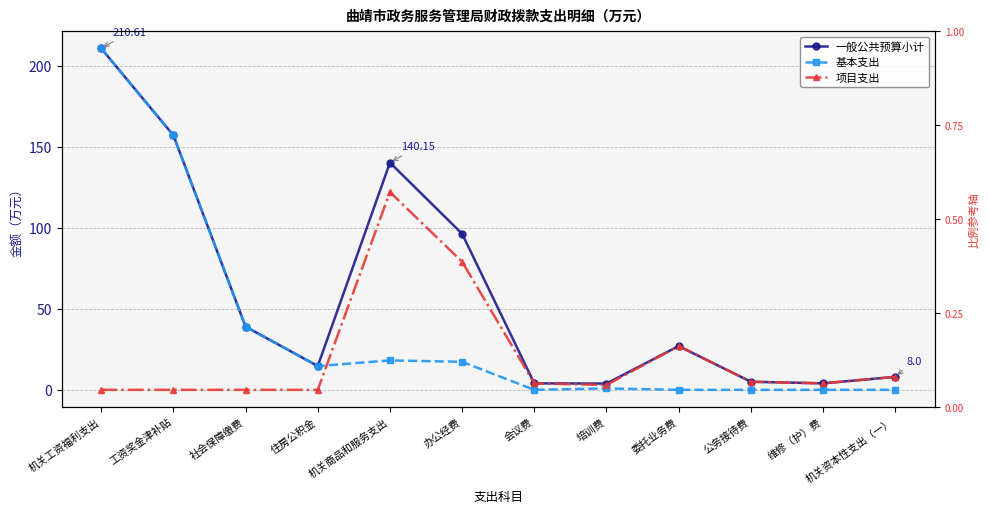

True or false: 项目支出 and 基本支出 cross at least once.

True